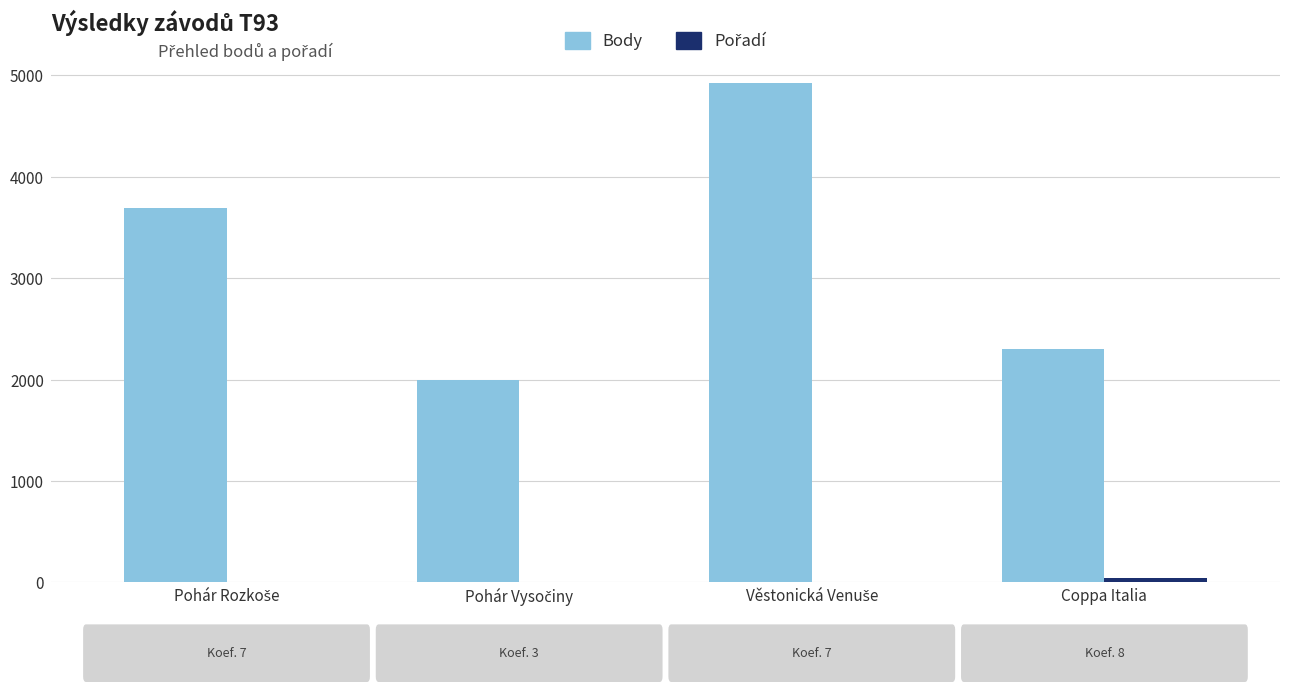

What is the maximum value shown in the chart?

4921